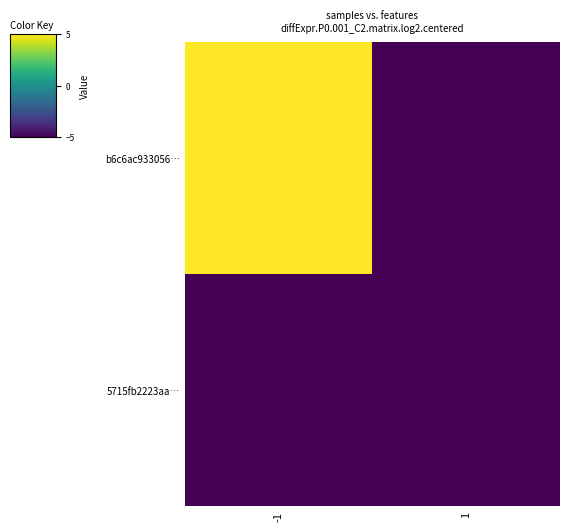

Reading left to right, what are all the values shown in this chart?

b6c6ac933056…: -1=105.2	1=-38.8
5715fb2223aa…: -1=-38.8	1=-27.8